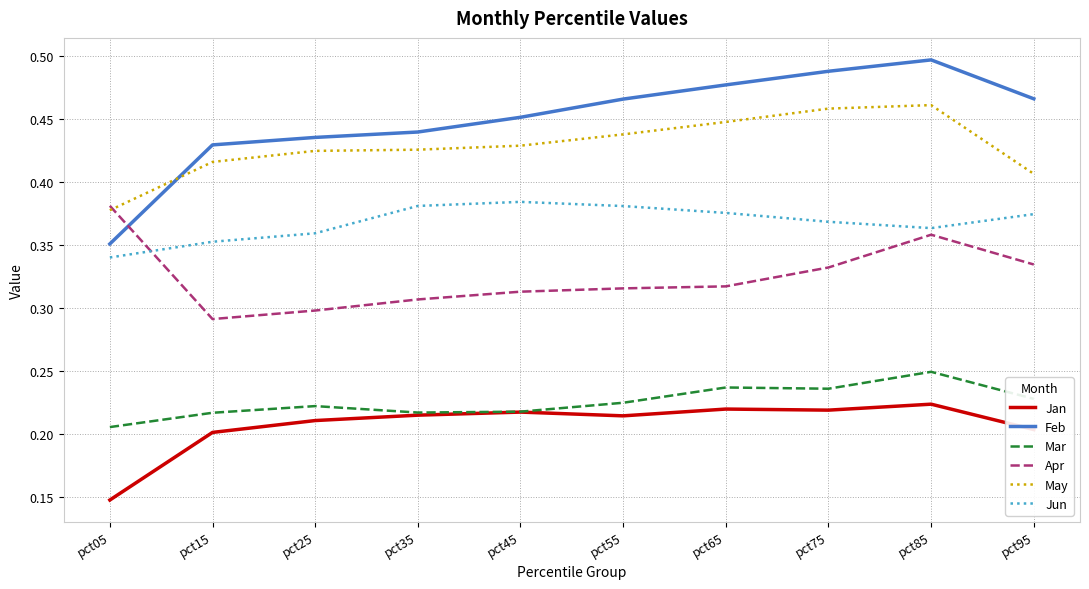

Which series changed the most between pct65 and pct85?

Apr